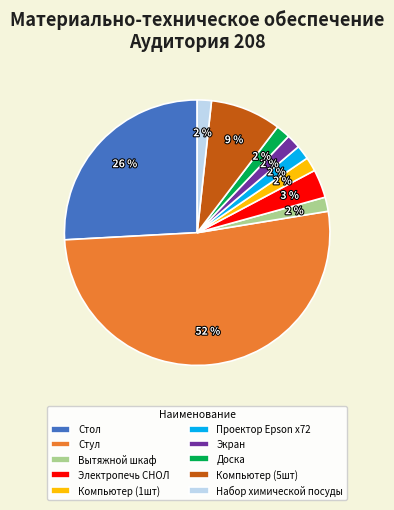

What is the majority slice?

Стул